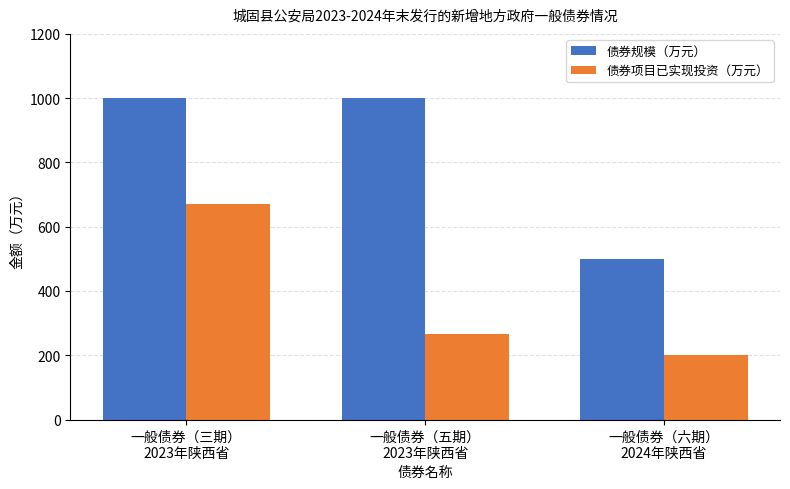

Reading right to left, extract all data points from this chart.

债券规模（万元）: 500.0	1000.0	1000.0
债券项目已实现投资（万元）: 200.0	267.6	672.2